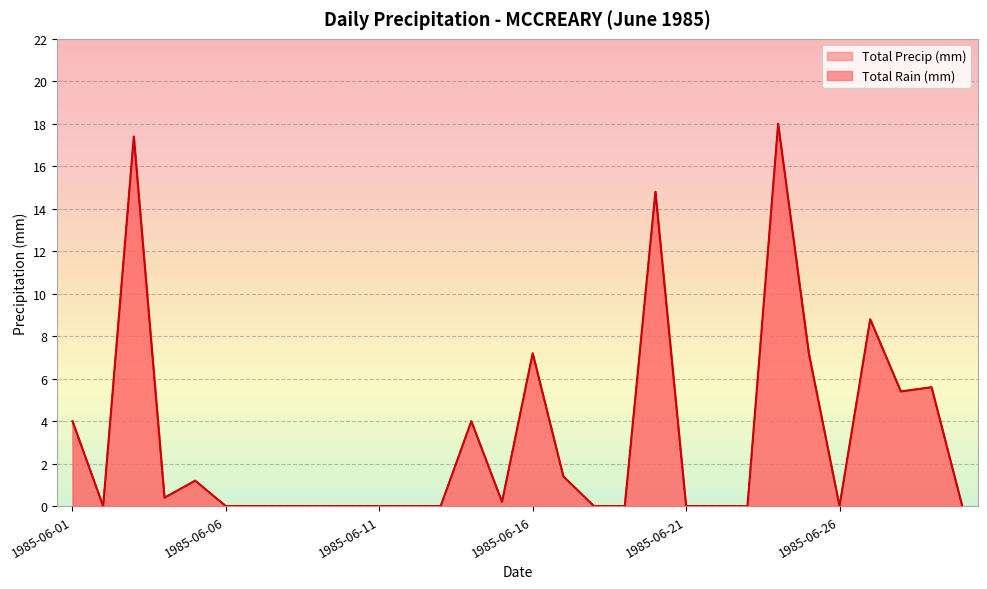

What is the total value across all series at 1985-06-27?

17.6